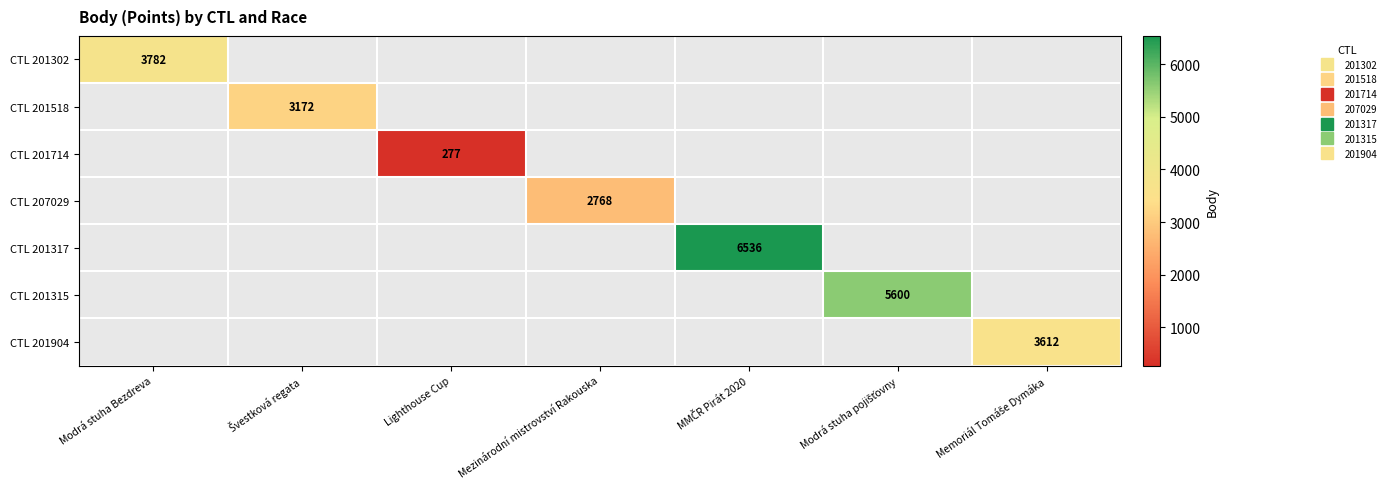

Is it true that CTL 201302 equals 0 at Švestková regata?

True